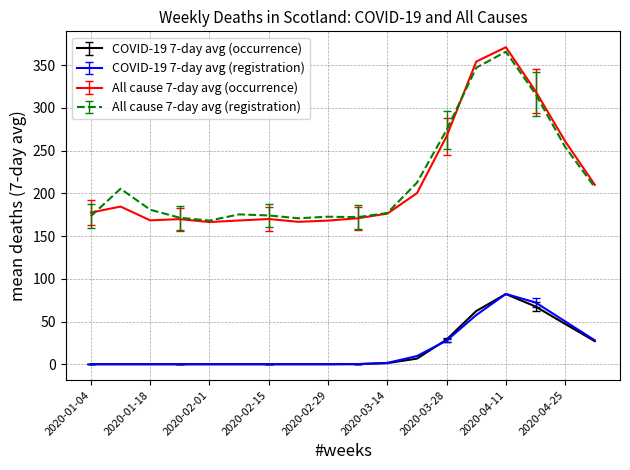

True or false: All cause 7-day avg (registration) and COVID-19 7-day avg (occurrence) intersect in this chart.

False